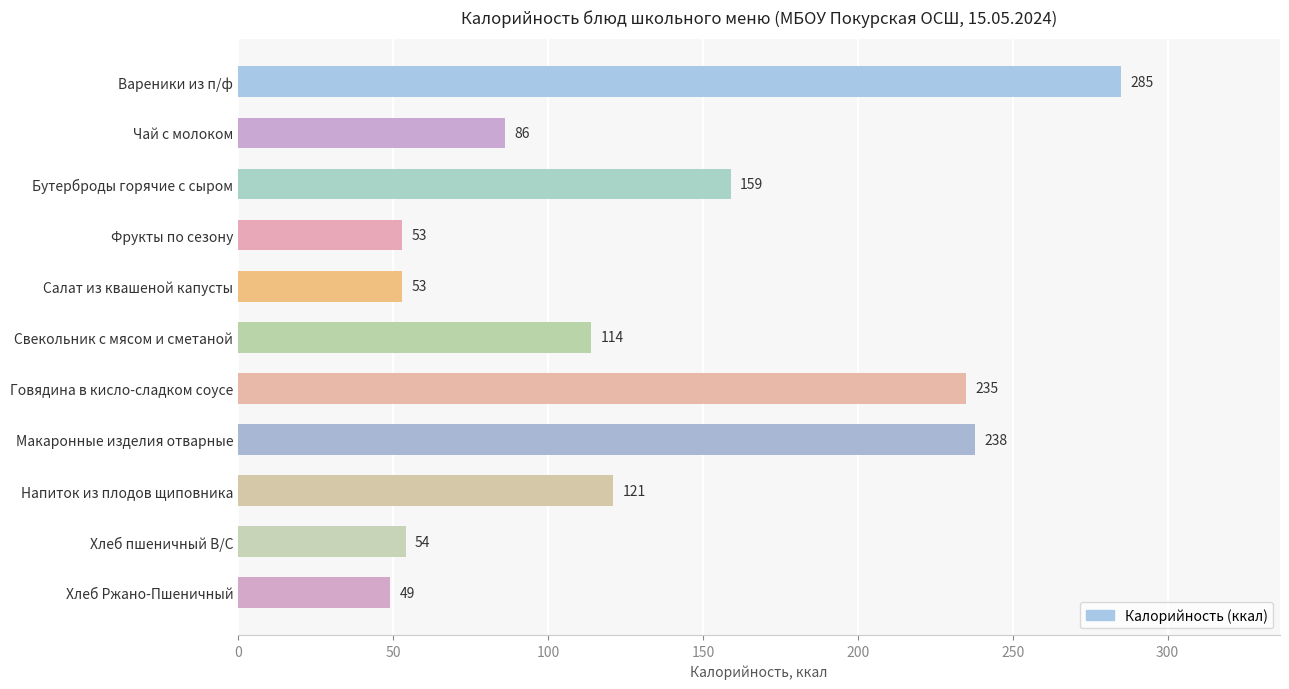

How many data points does each series have?

11